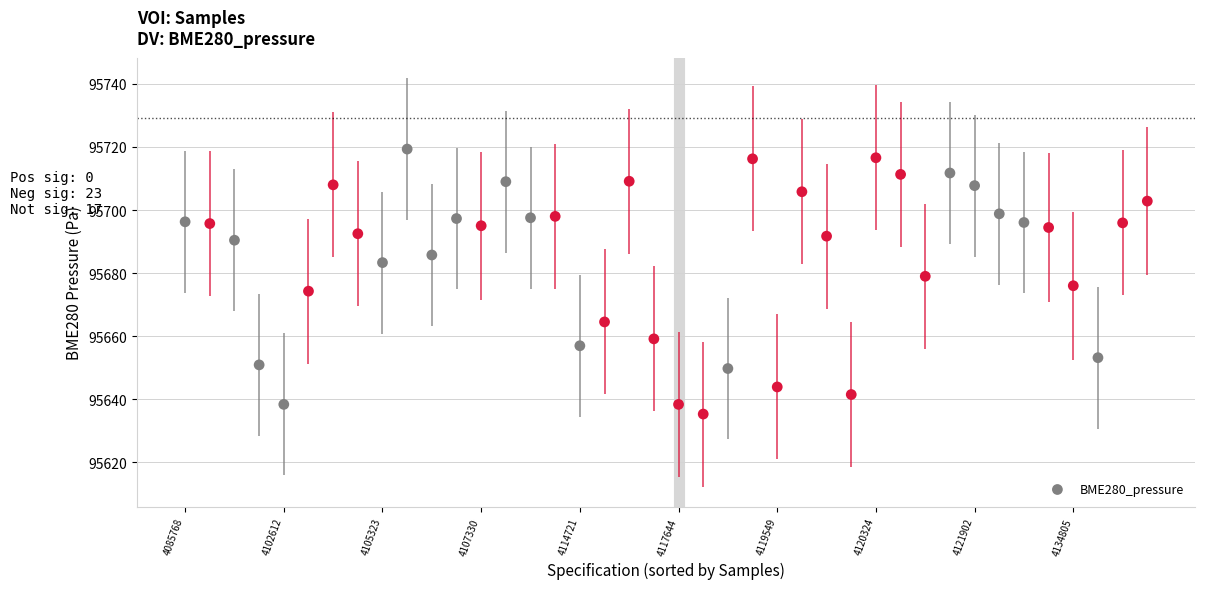

What is the range of Y values (max minus min)?

84.0